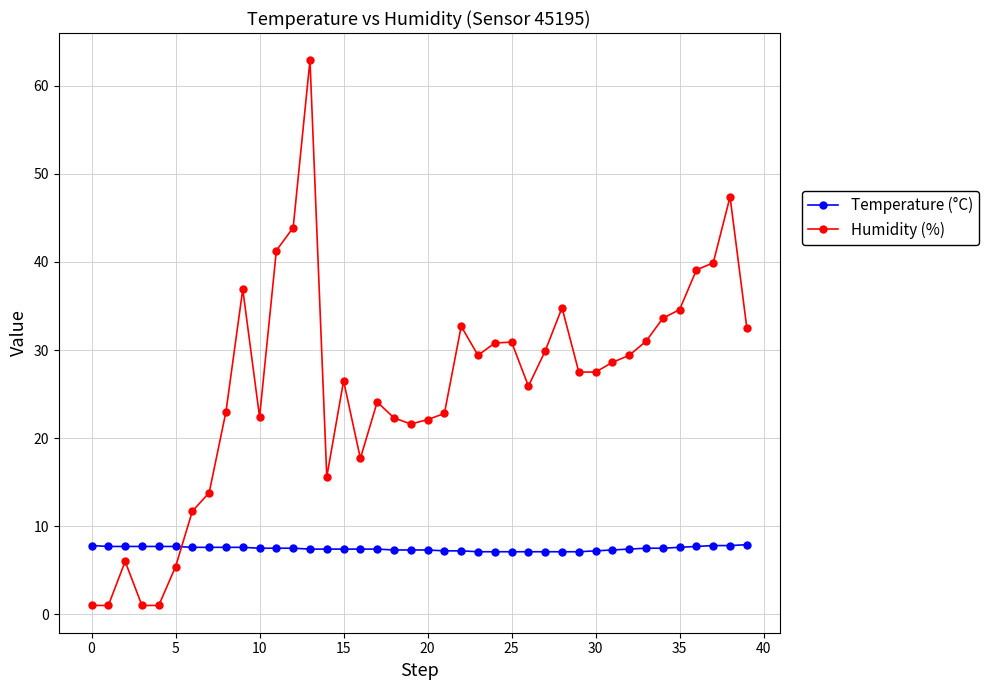

Which series has the largest range (max minus min)?

Humidity (%)